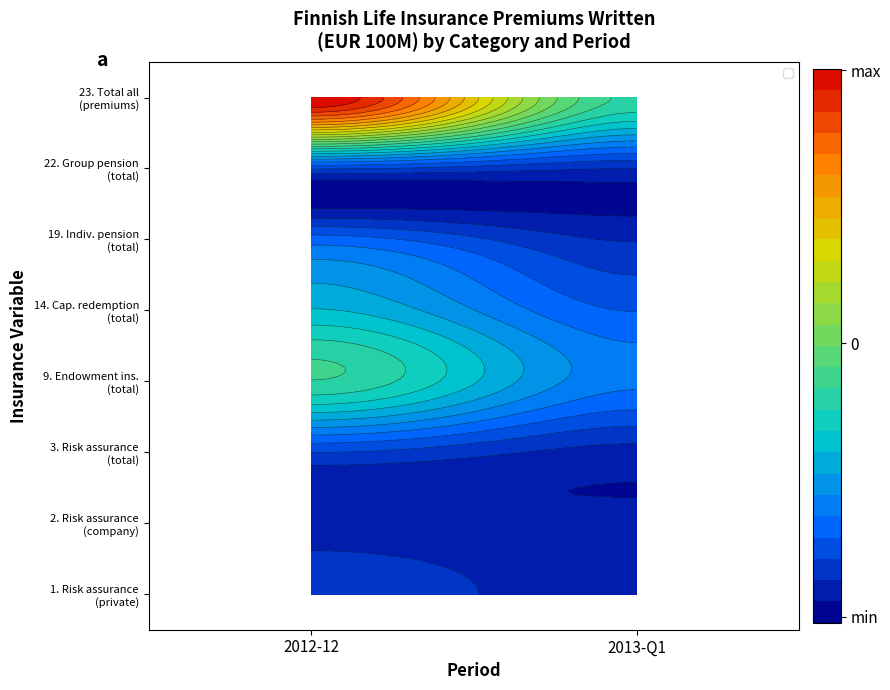

True or false: 3. Risk assurance (total) has a value of 2.4 at 2013-Q1.

False